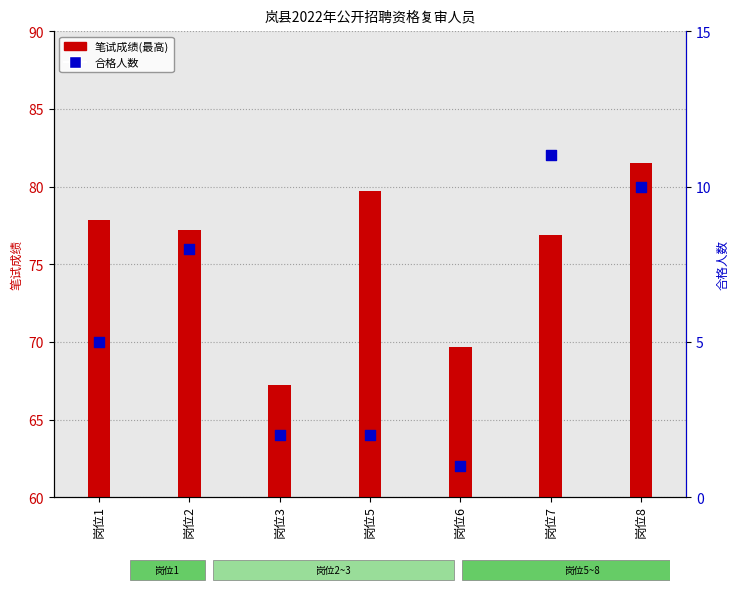

What are all the series names shown in the legend?

笔试成绩(最高), 合格人数